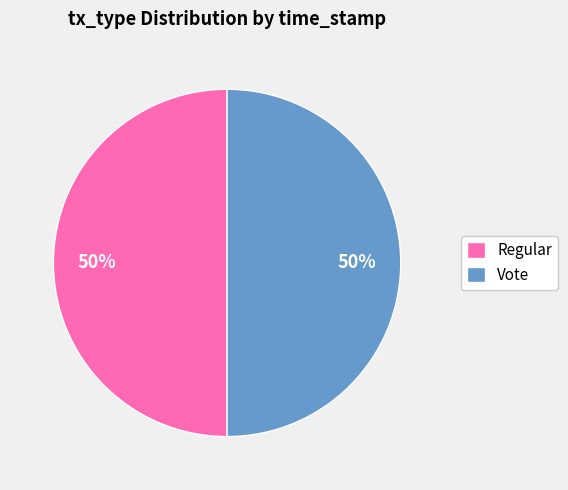

To the nearest percent, what percentage of the pie is Vote?

50%